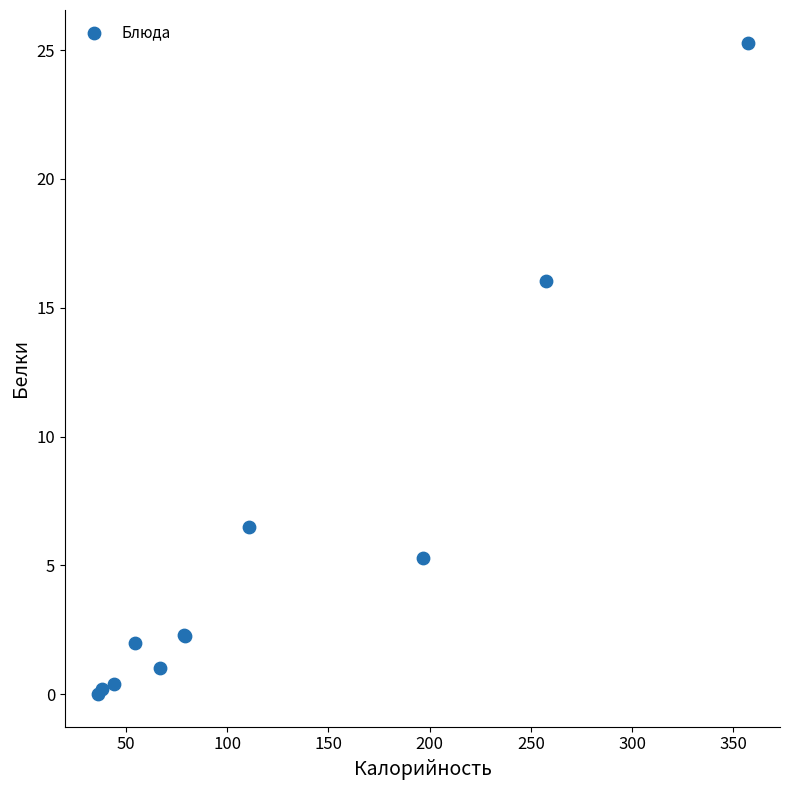

What Y value in the scatter plot is closest to 12?

16.0